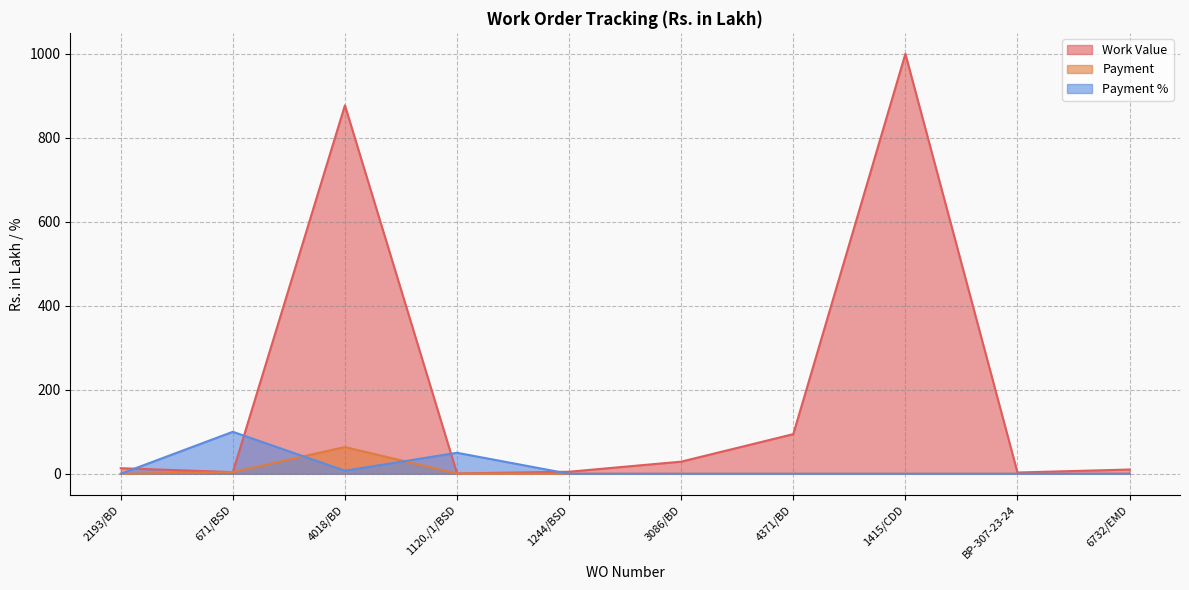

Count the number of data series in this chart.

3